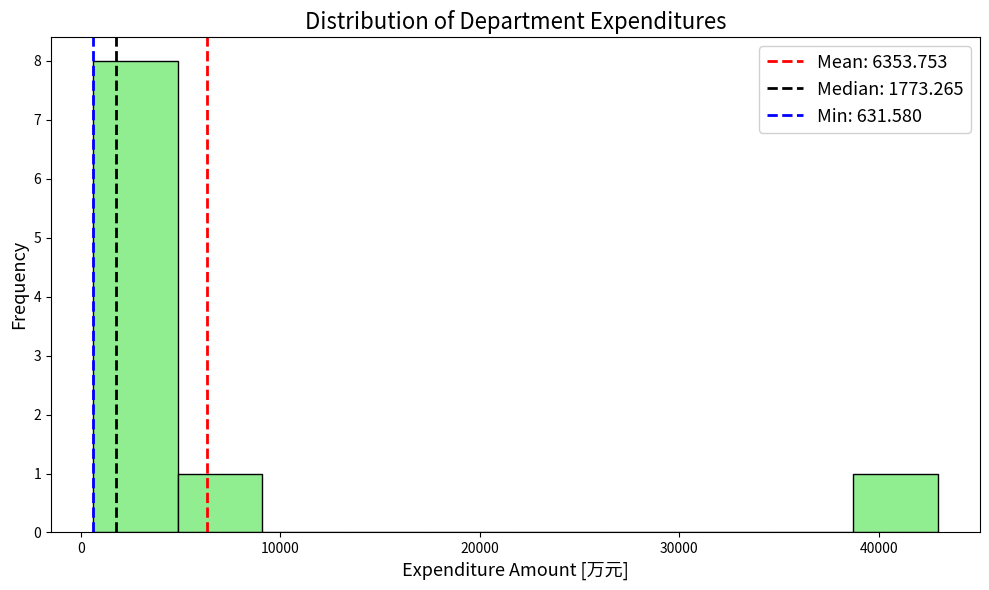

Reading left to right, list every bar in this chart as the range it spans on the x-axis followed by its height. Neither the bar edges nor the heights are printed on the chart, so give them approximately, as read against the axes.

1000 to 5000: 8
5000 to 9000: 1
9000 to 13000: 0
13000 to 18000: 0
18000 to 22000: 0
22000 to 26000: 0
26000 to 30000: 0
30000 to 34000: 0
34000 to 39000: 0
39000 to 43000: 1